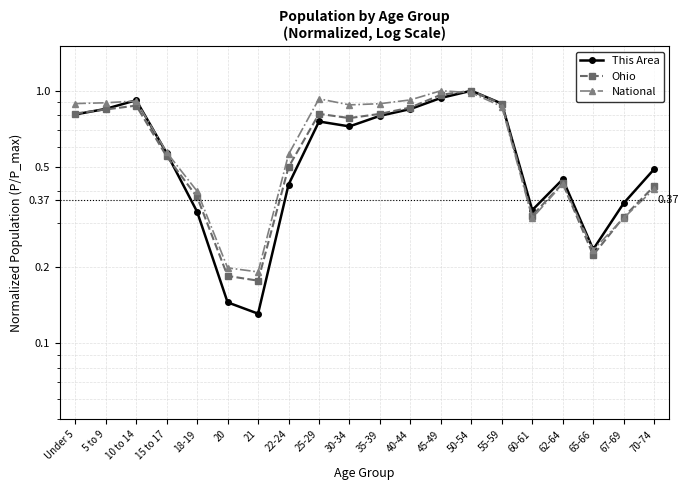

Where is This Area nearest to the value 0?

21